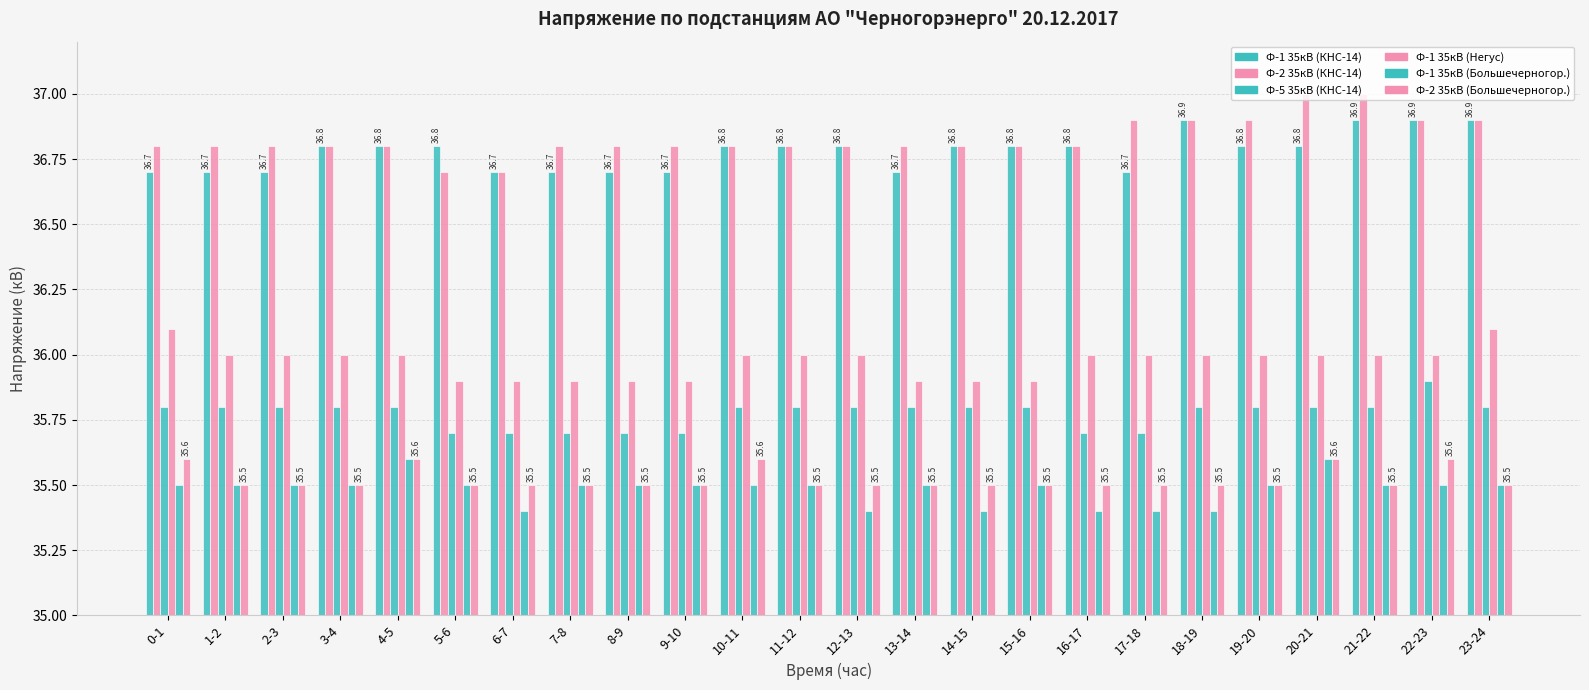

Where is Ф-2 35кВ (Большечерногор.) nearest to the value 35?

1-2